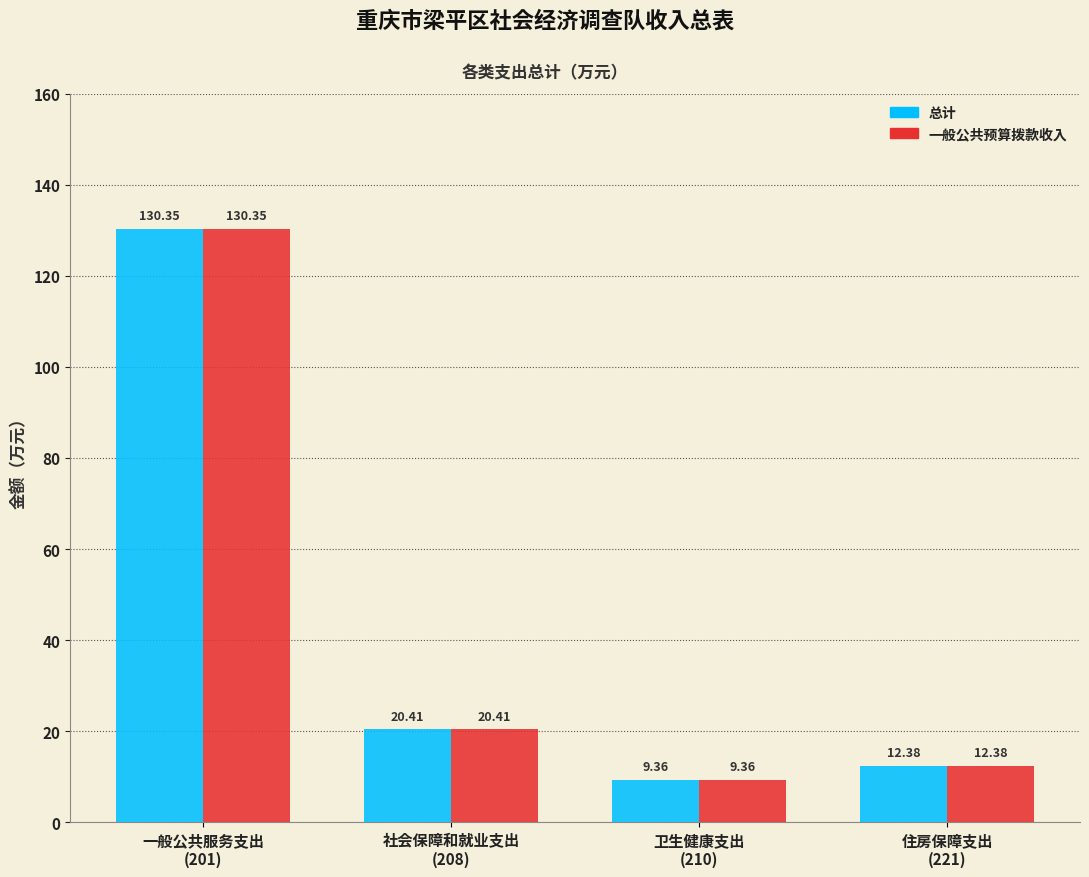

What are all the series names shown in the legend?

总计, 一般公共预算拨款收入